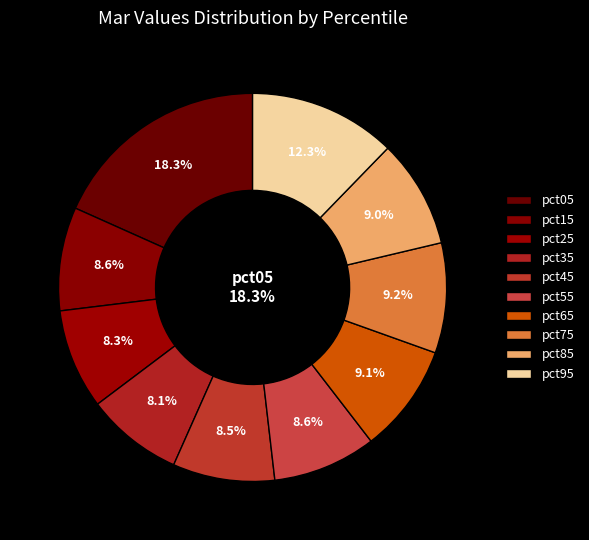

Rank the categories by value from highest to lowest.

pct05, pct95, pct75, pct65, pct85, pct15, pct55, pct45, pct25, pct35